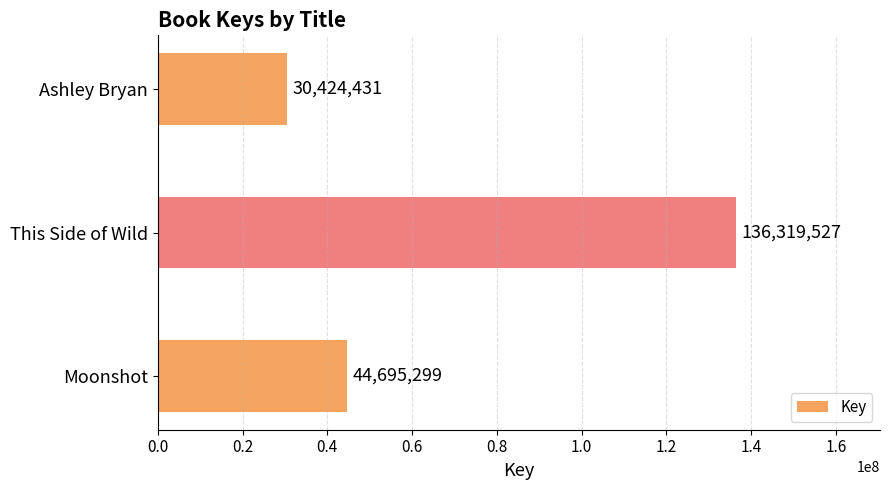

Where is the data nearest to the value 83371979?

Moonshot